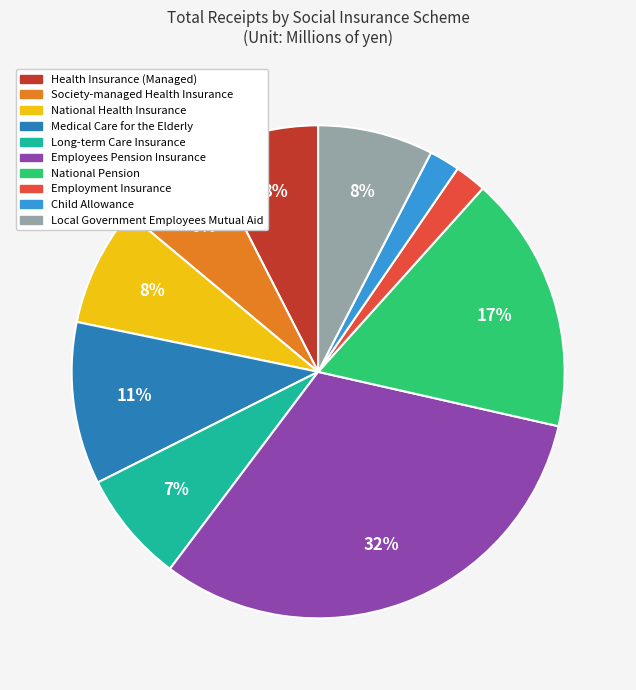

To the nearest percent, what is the average slice percentage?

10%